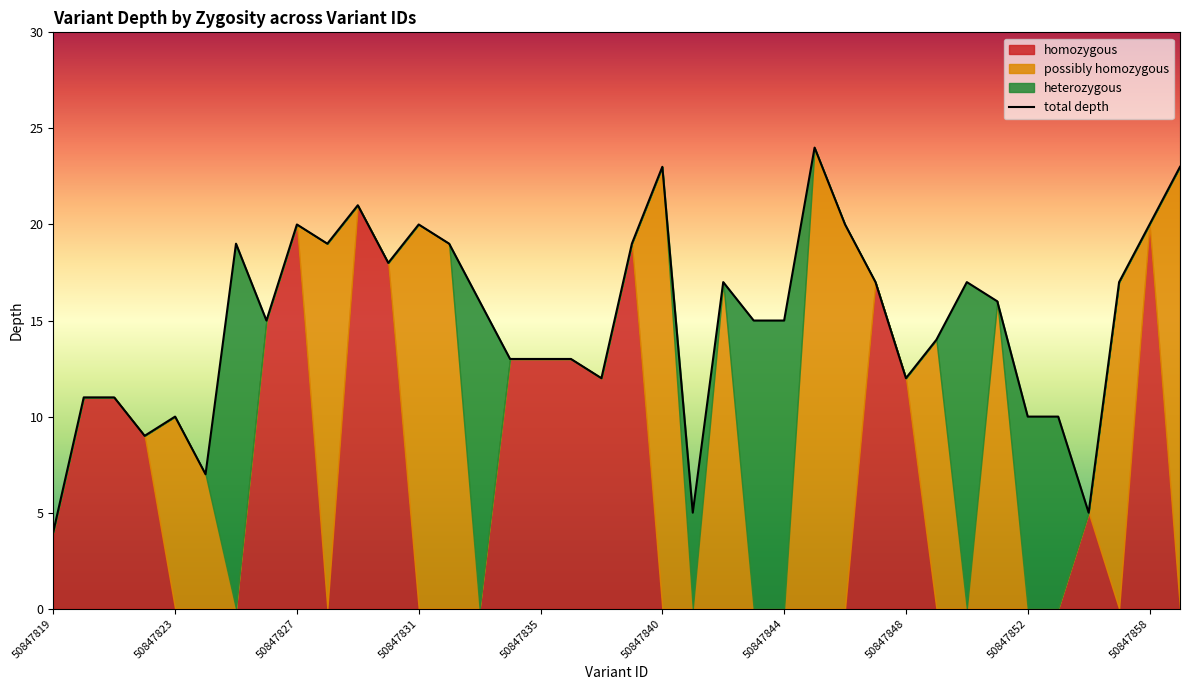

Is it true that the value at 26 is 20?

True